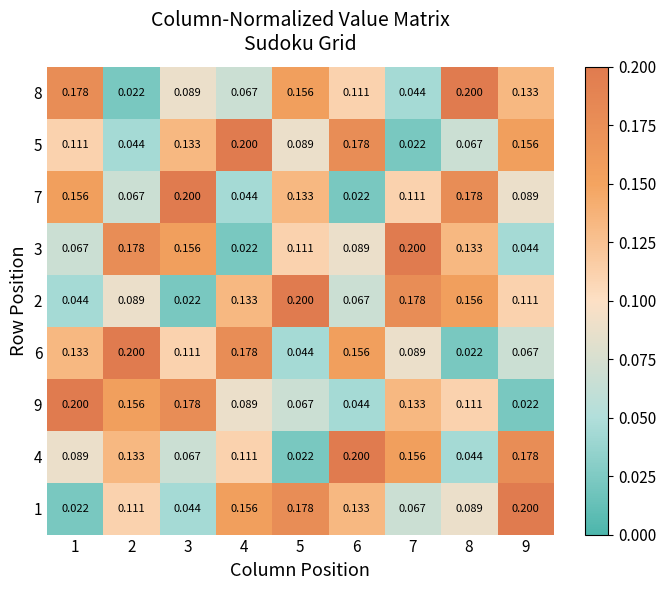

Is the value of 5 at 5 greater than the value of 6 at 5?

Yes